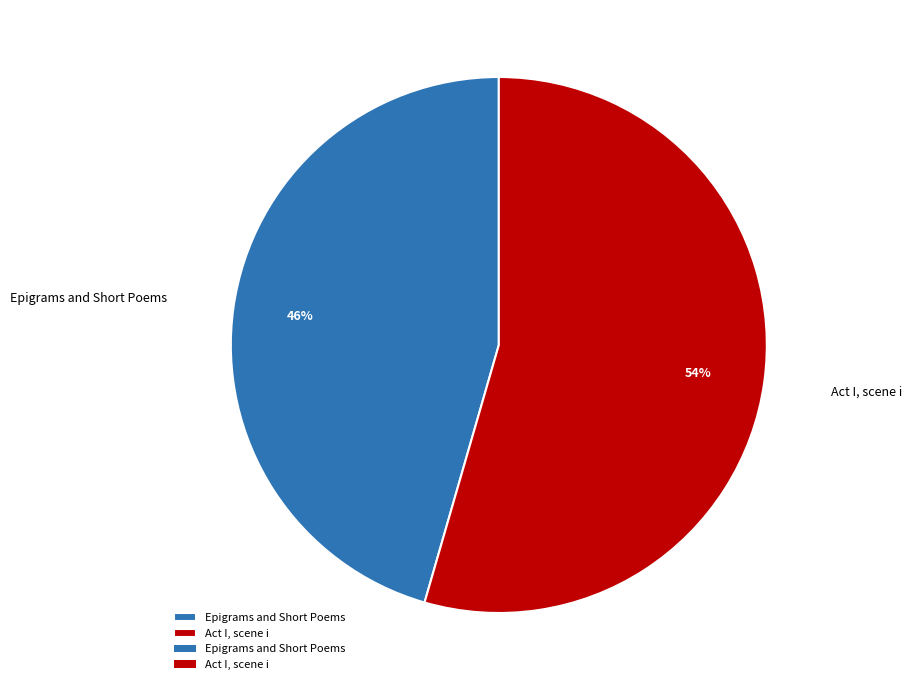

Do Act I, scene i and Epigrams and Short Poems together represent more than half of the pie?

Yes